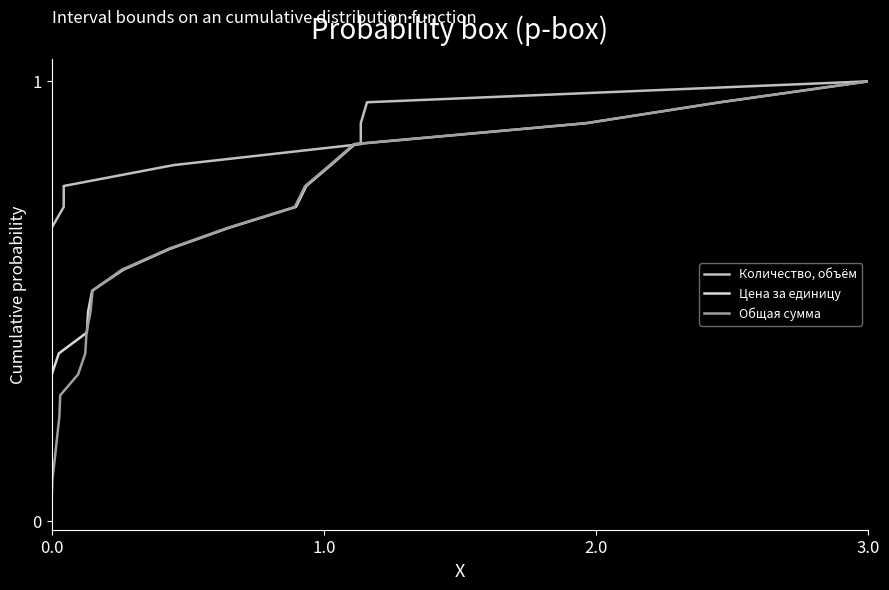

True or false: Цена за единицу and Количество, объём intersect in this chart.

False